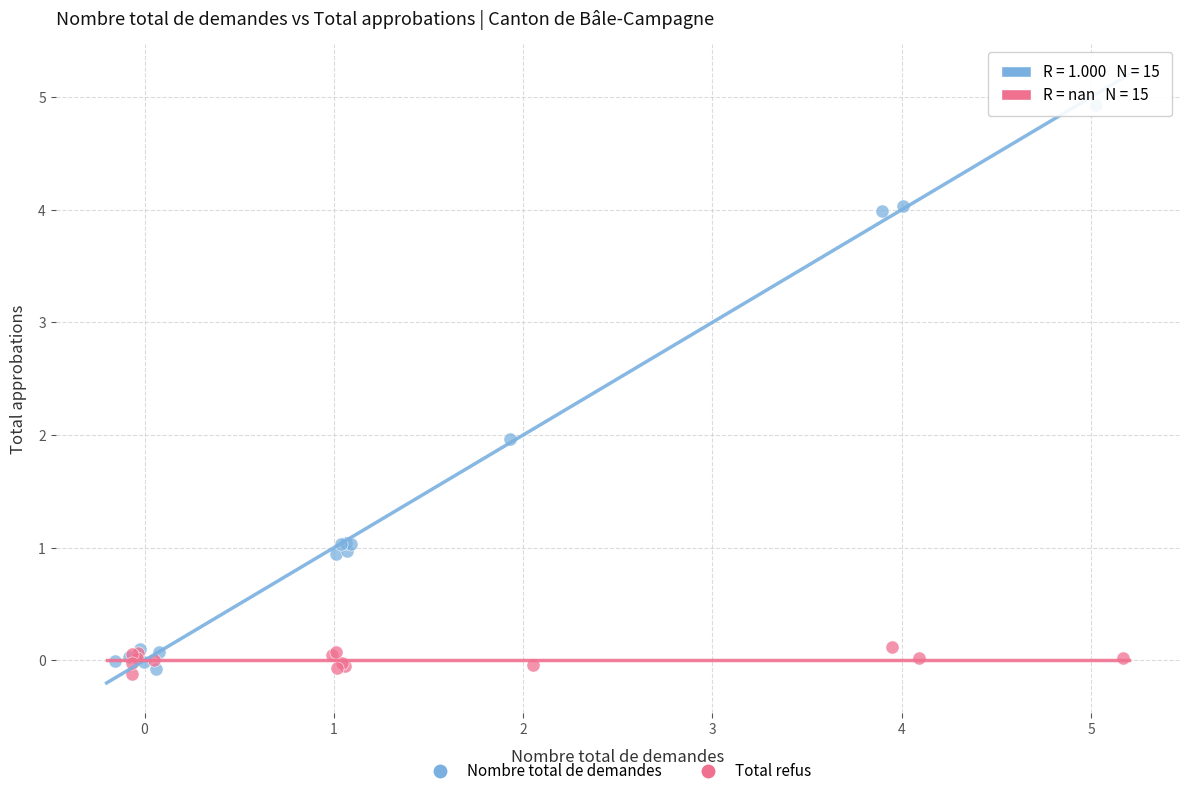

Which series contains the highest Y value?

Nombre total de demandes